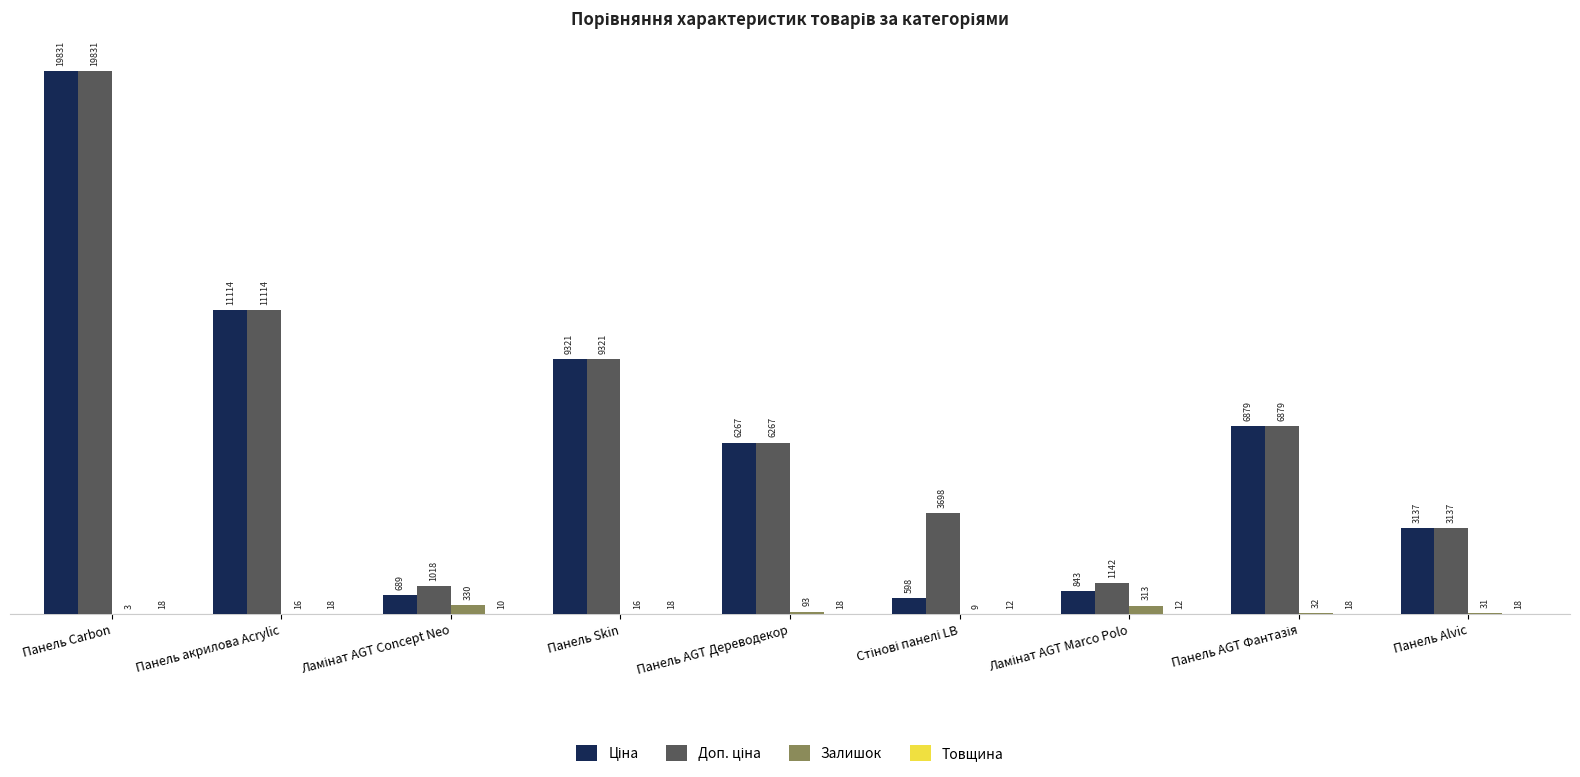

At which category is the sum across all series the highest?

Панель Carbon